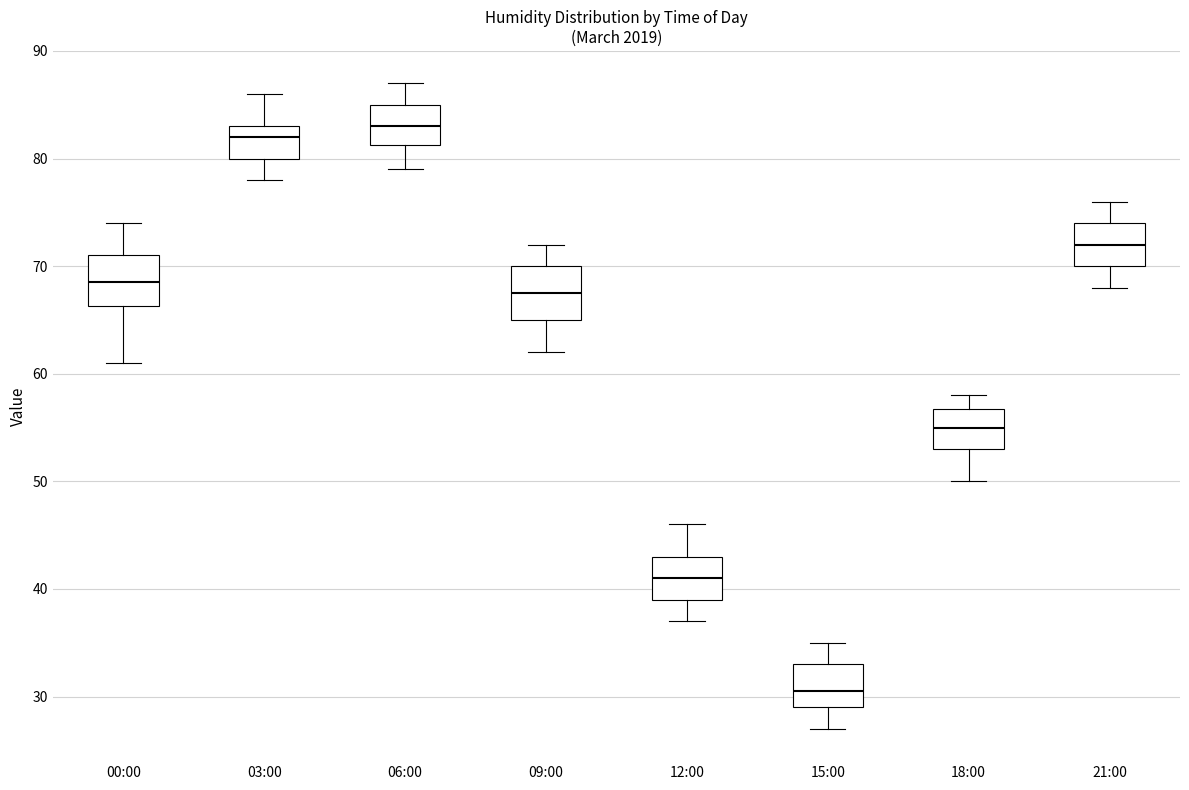

Reading left to right, read every box against the y-axis: the position of its median line, the range the box covers, and the ends of its whiskers. The values are not printed on the chart, so give them approximately, as read against the axis.

00:00: median 69, box 66 to 71, whiskers 61 to 74
03:00: median 82, box 80 to 83, whiskers 78 to 86
06:00: median 83, box 81 to 85, whiskers 79 to 87
09:00: median 68, box 65 to 70, whiskers 62 to 72
12:00: median 41, box 39 to 43, whiskers 37 to 46
15:00: median 31, box 29 to 33, whiskers 27 to 35
18:00: median 55, box 53 to 57, whiskers 50 to 58
21:00: median 72, box 70 to 74, whiskers 68 to 76